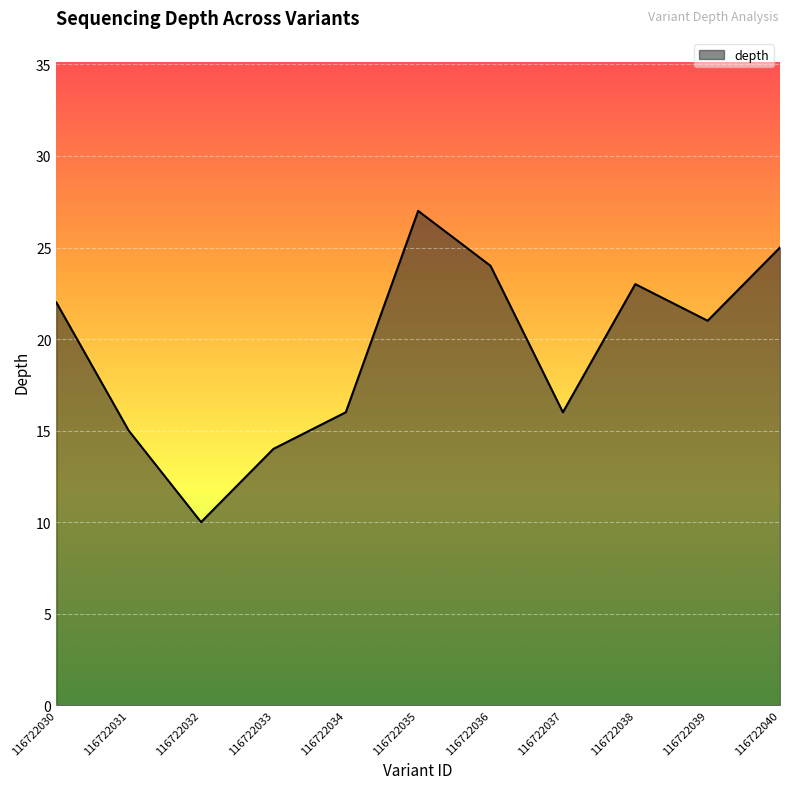

True or false: the data shows 21 at 116722039.

True